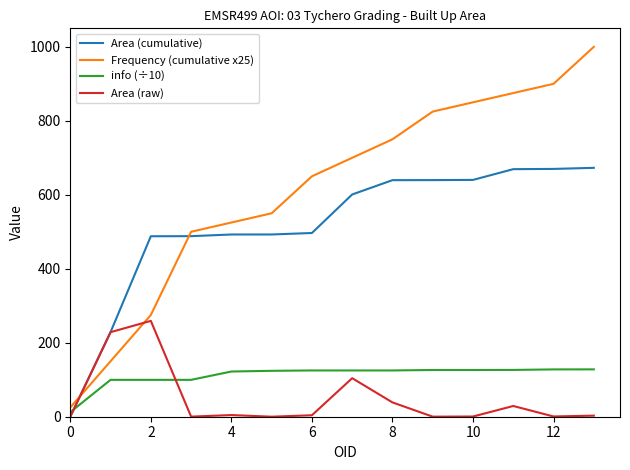

Which series has the largest total across all categories?

Frequency (cumulative x25)